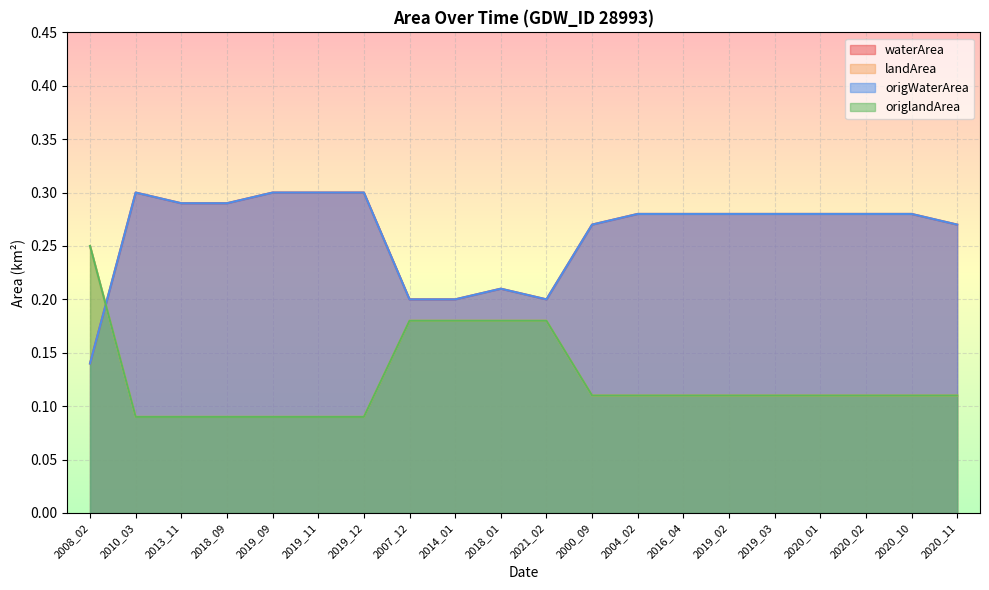

Does the chart display data point markers on the line(s)?

No